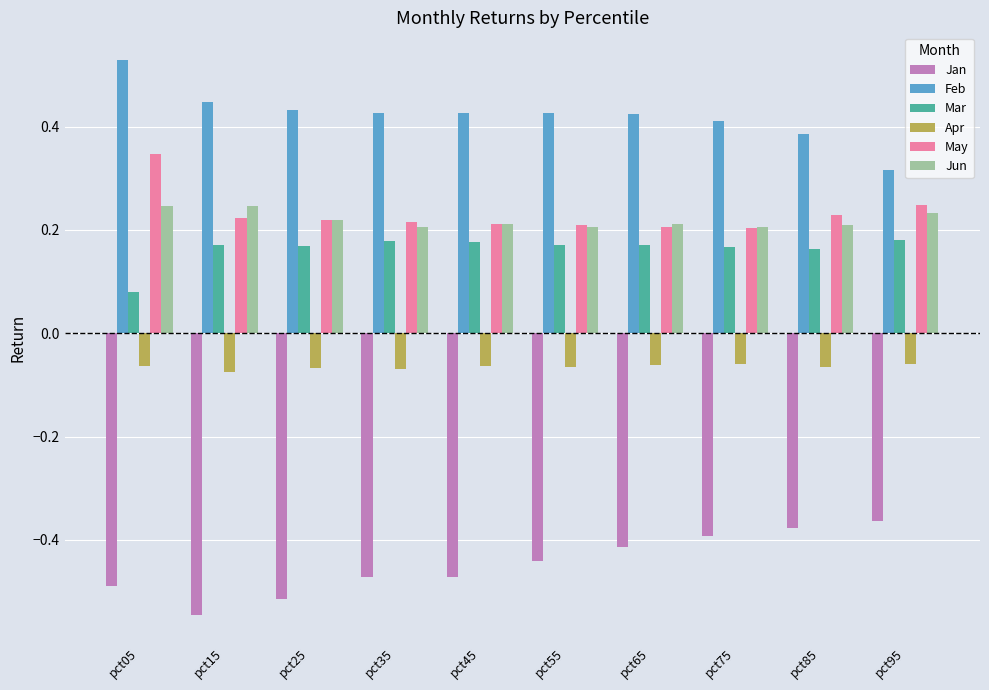

How many bars are there in total?

60